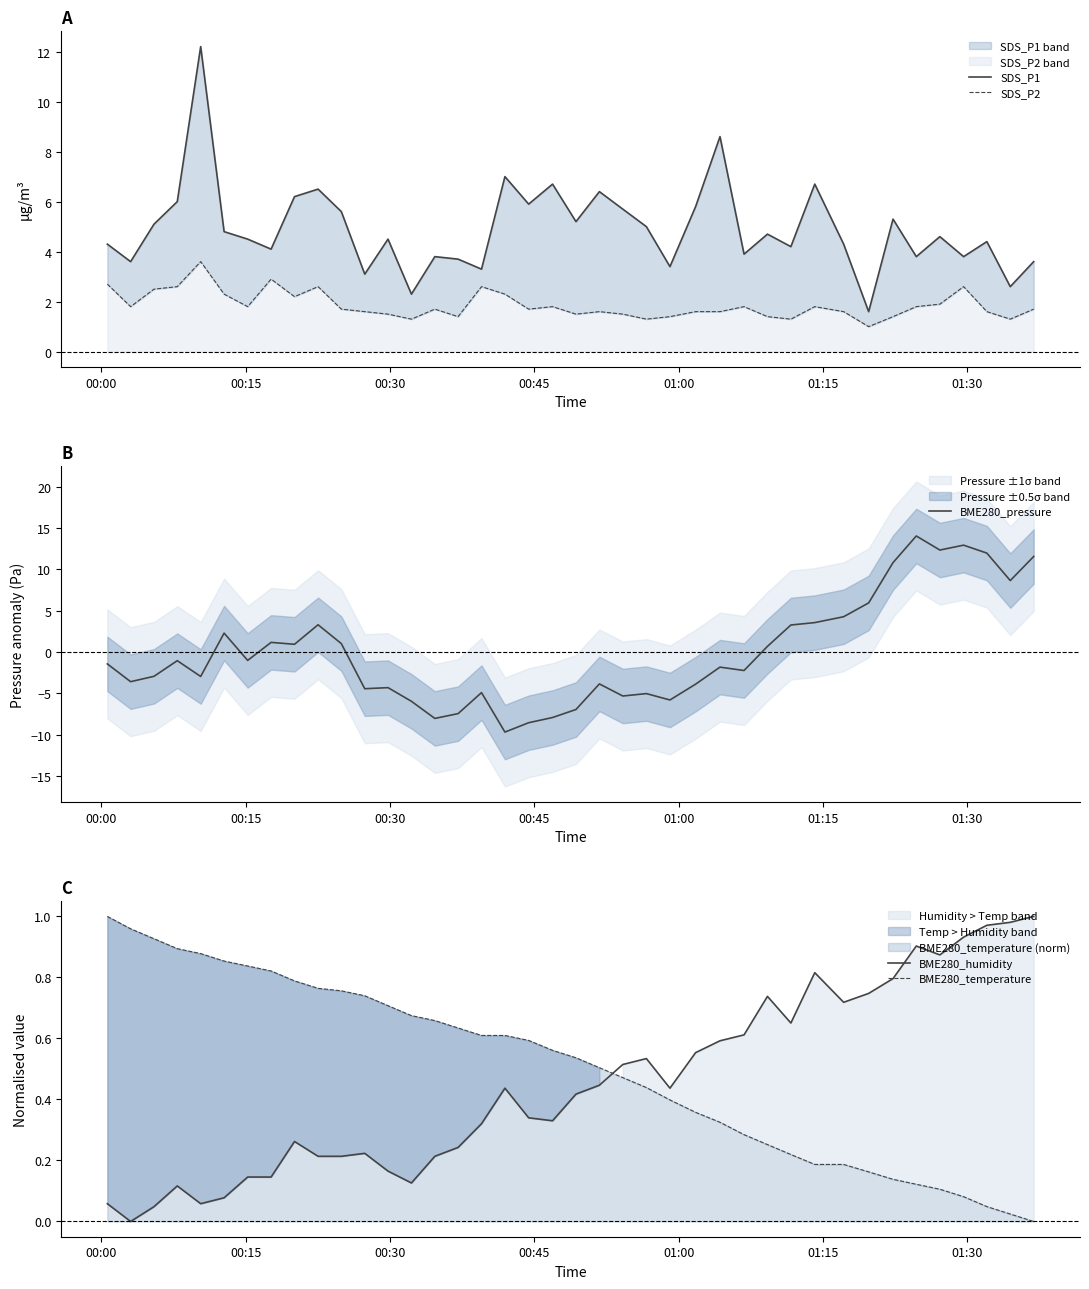

Which series ends up on top after the final intersection of BME280_temperature and BME280_humidity?

BME280_humidity